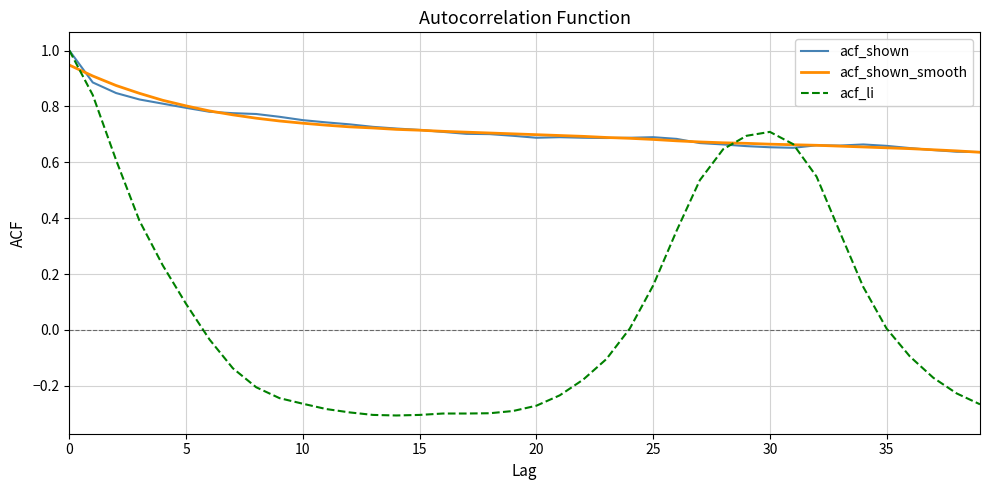

Which series has the widest spread of values?

acf_li